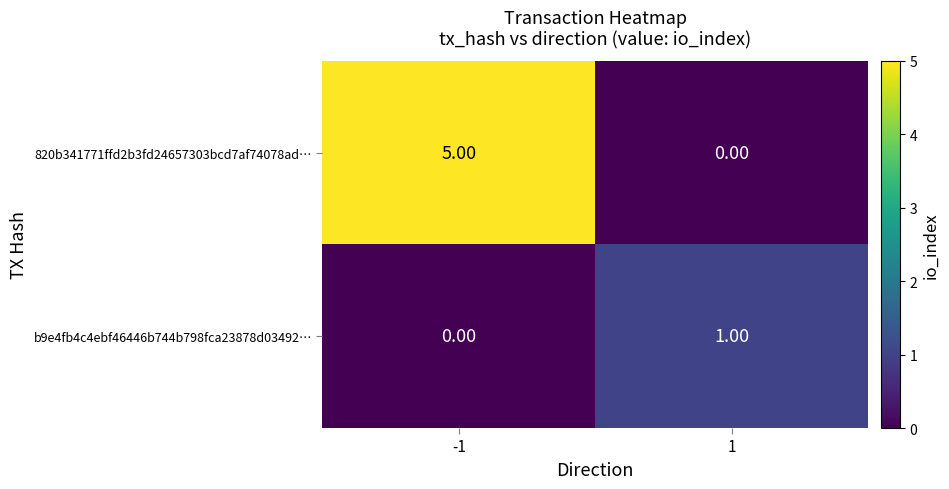

Which series has the largest range (max minus min)?

820b341771ffd2b3fd24657303bcd7af74078ad…